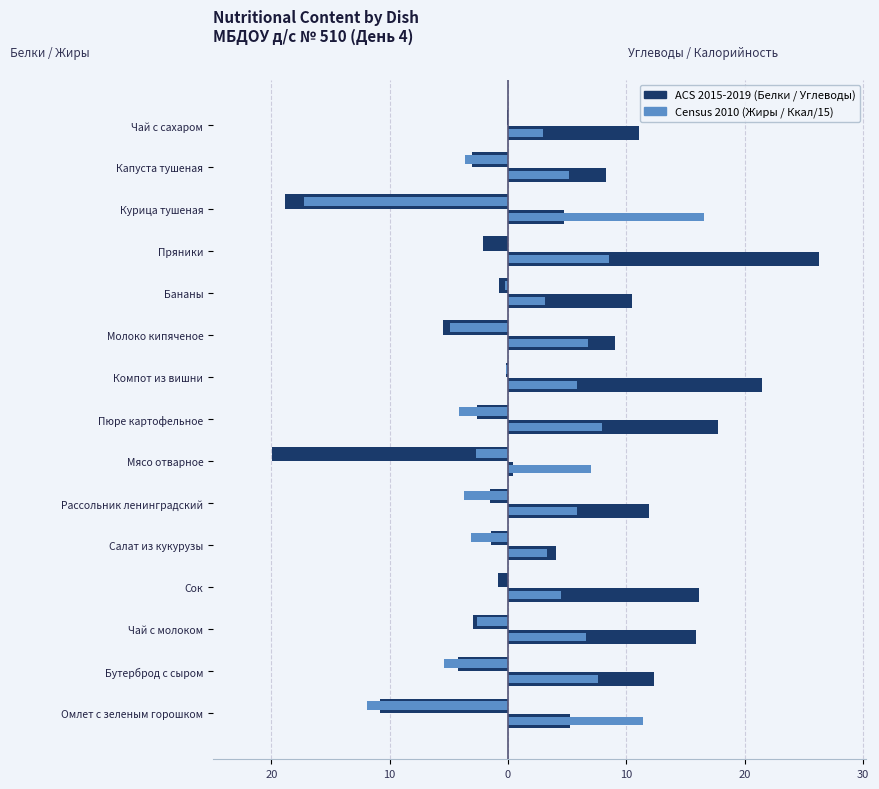

How many series are shown in this chart?

4